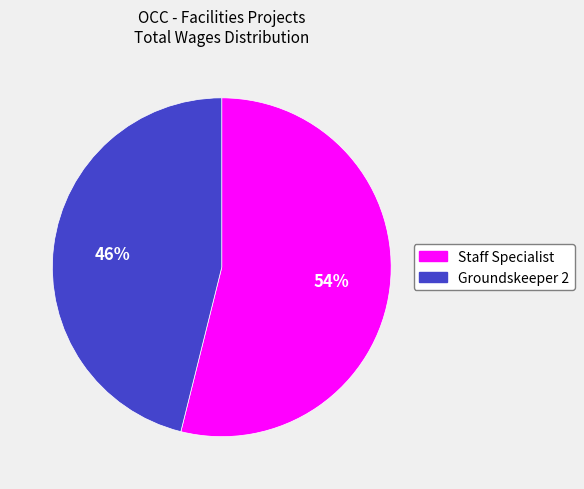

Do Staff Specialist and Groundskeeper 2 together represent more than half of the pie?

Yes